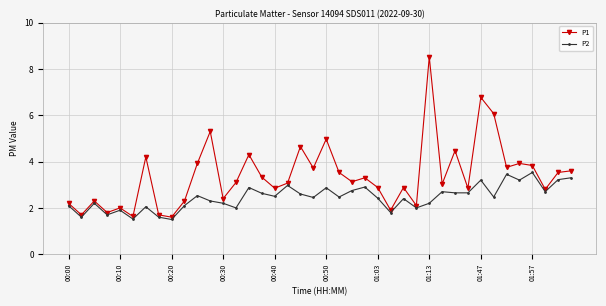

What is the value of the P2 point at the 25th from the left?

2.4